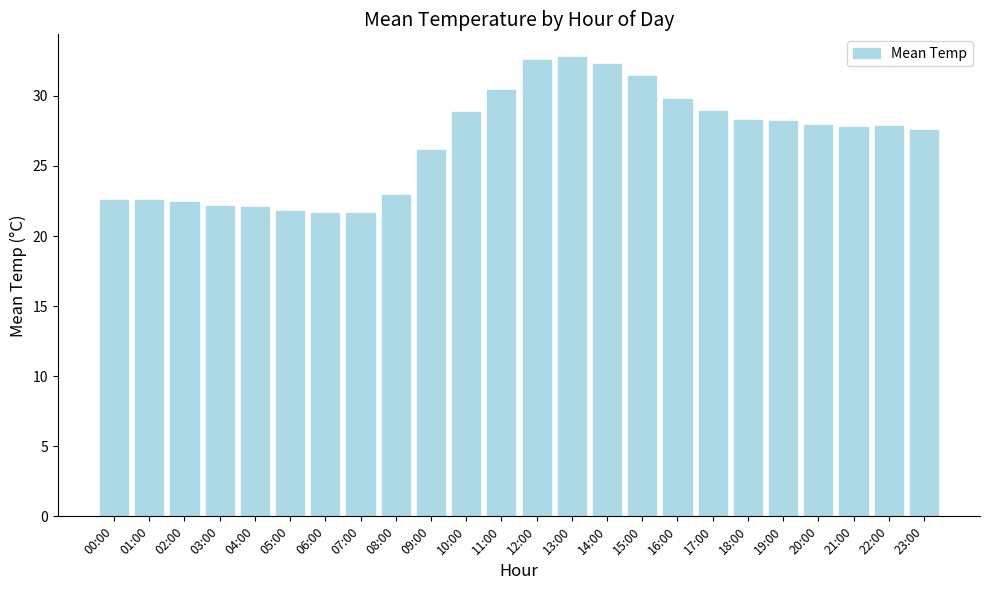

What is the difference between the values at 22:00 and 04:00?

5.8